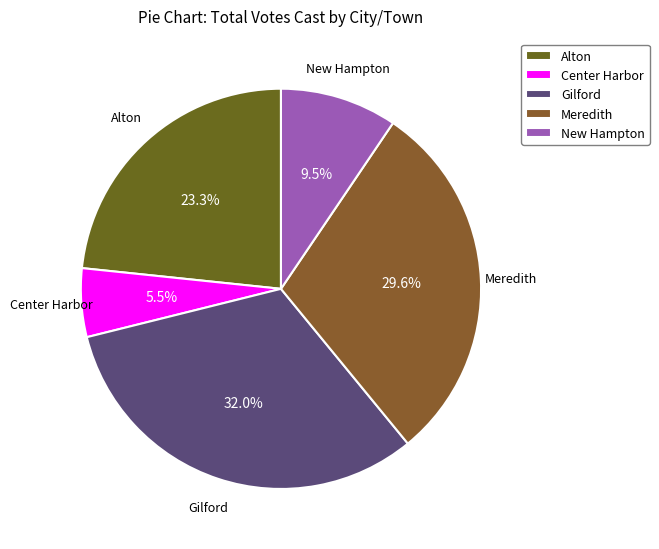

Which category has the smallest portion of the pie?

Center Harbor